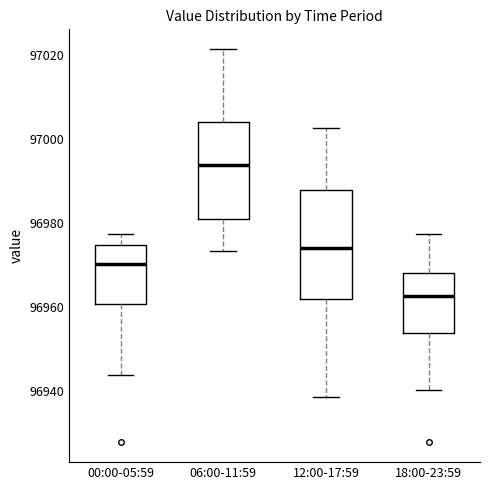

Where is the lower edge of the box for 18:00-23:59 on the y-axis? The values are not printed on the chart, so give them approximately, as read against the axis.

96954